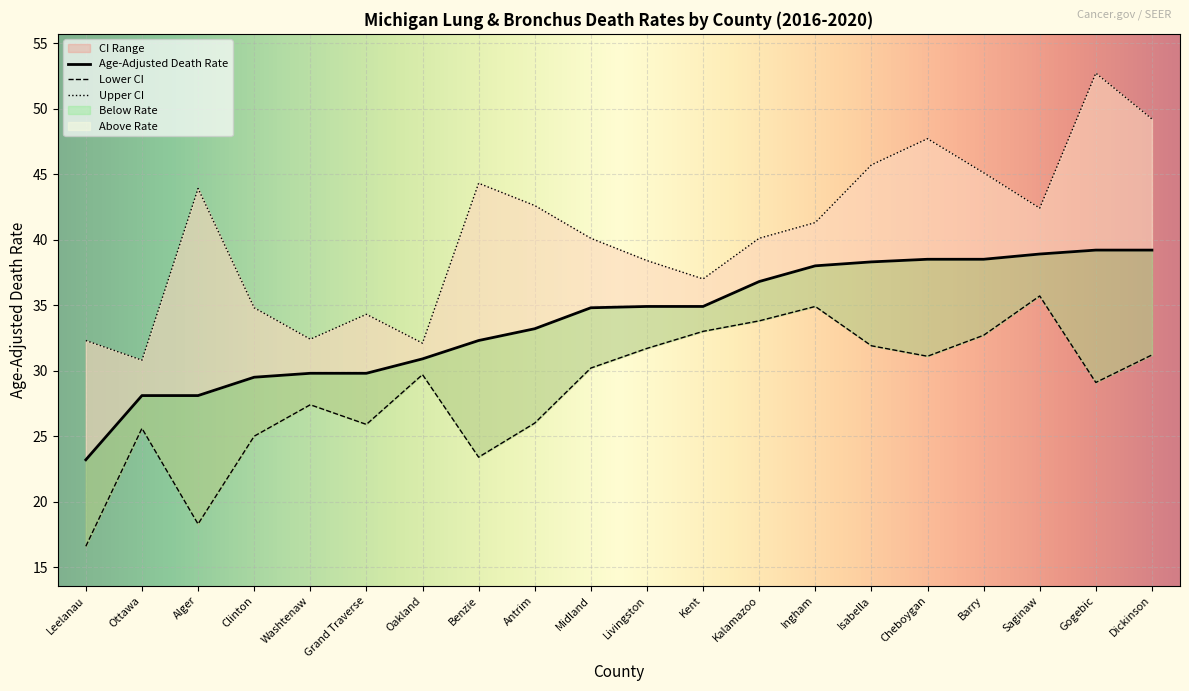

At which category is the sum across all series the highest?

Gogebic